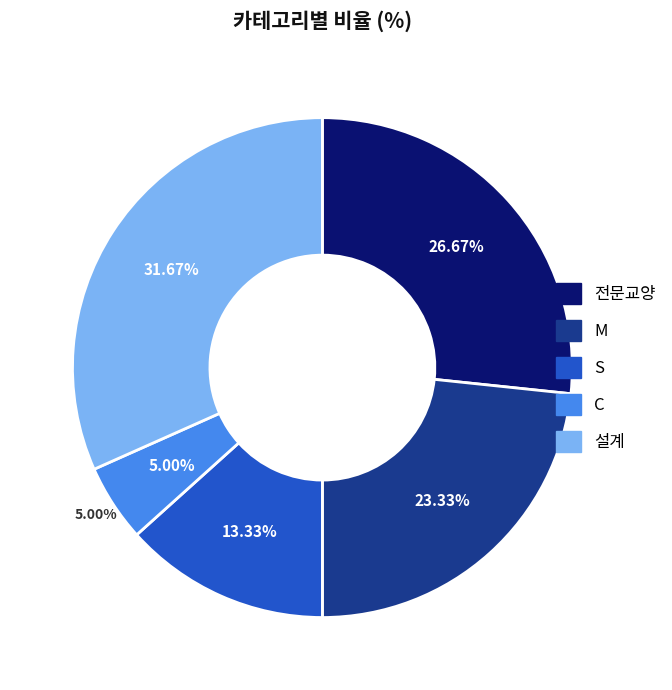

What percentage is the 설계 slice, to the nearest percent?

32%